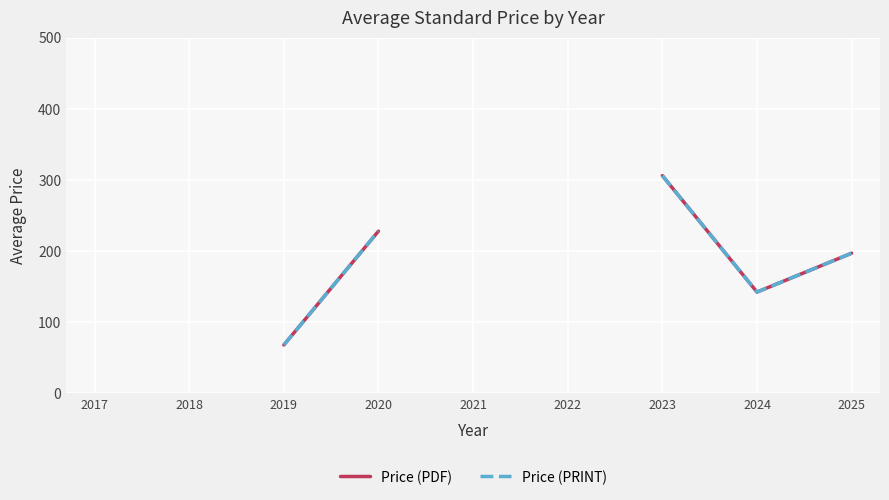

True or false: Price (PDF) has more than 1 points higher than both neighbors.

False